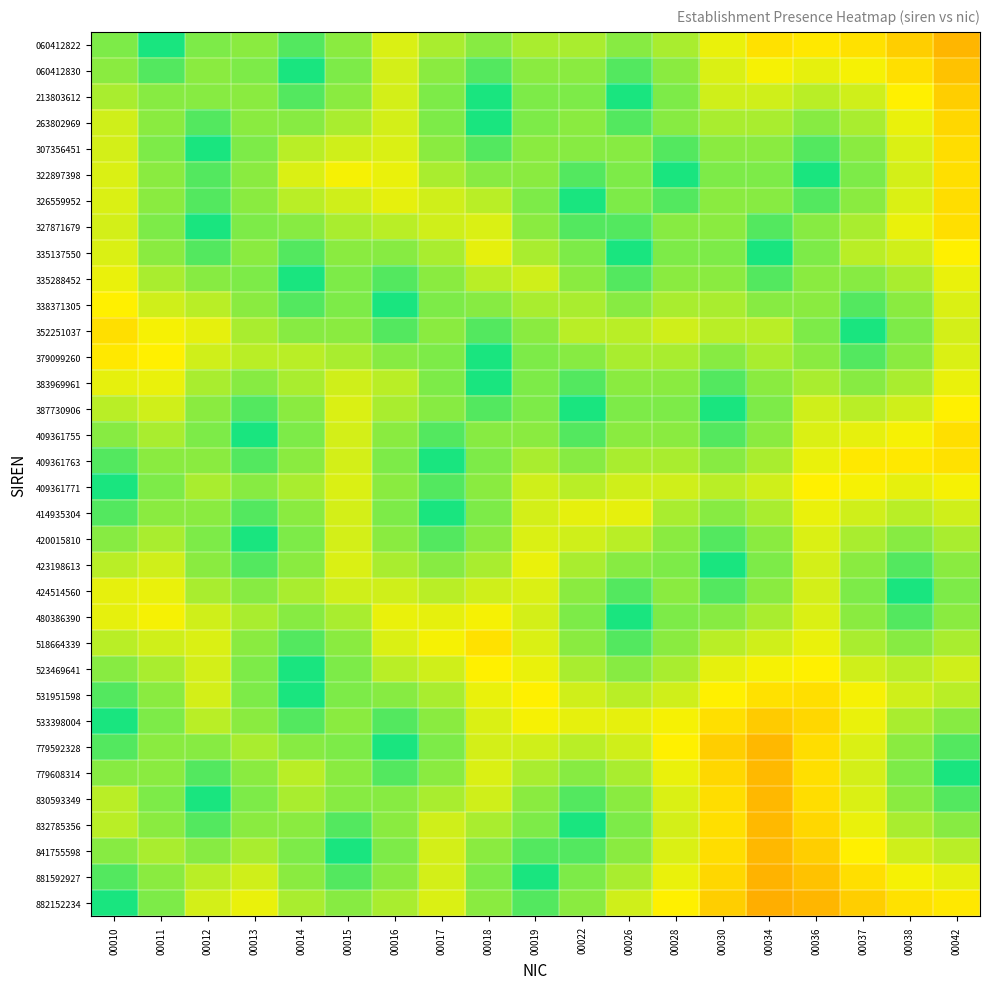

Reading right to left, extract all data points from this chart.

060412822: 00042=0.5	00038=0.6	00037=0.6	00036=0.6	00034=0.6	00030=0.7	00028=0.8	00026=0.8	00022=0.8	00019=0.8	00018=0.8	00017=0.8	00016=0.7	00015=0.8	00014=0.9	00013=0.8	00012=0.9	00011=1.0	00010=0.9
060412830: 00042=0.6	00038=0.6	00037=0.7	00036=0.7	00034=0.7	00030=0.7	00028=0.8	00026=0.9	00022=0.8	00019=0.8	00018=0.9	00017=0.8	00016=0.7	00015=0.9	00014=1.0	00013=0.9	00012=0.8	00011=0.9	00010=0.8
213803612: 00042=0.6	00038=0.7	00037=0.7	00036=0.8	00034=0.7	00030=0.7	00028=0.9	00026=1.0	00022=0.9	00019=0.9	00018=1.0	00017=0.9	00016=0.7	00015=0.8	00014=0.9	00013=0.8	00012=0.8	00011=0.8	00010=0.8
263802969: 00042=0.6	00038=0.7	00037=0.8	00036=0.8	00034=0.8	00030=0.8	00028=0.8	00026=0.9	00022=0.8	00019=0.9	00018=1.0	00017=0.9	00016=0.7	00015=0.8	00014=0.8	00013=0.8	00012=0.9	00011=0.8	00010=0.7
307356451: 00042=0.6	00038=0.7	00037=0.8	00036=0.9	00034=0.8	00030=0.8	00028=0.9	00026=0.8	00022=0.8	00019=0.8	00018=0.9	00017=0.8	00016=0.7	00015=0.7	00014=0.8	00013=0.9	00012=1.0	00011=0.9	00010=0.7
322897398: 00042=0.6	00038=0.7	00037=0.9	00036=1.0	00034=0.9	00030=0.9	00028=1.0	00026=0.9	00022=0.9	00019=0.8	00018=0.8	00017=0.8	00016=0.7	00015=0.7	00014=0.7	00013=0.8	00012=0.9	00011=0.8	00010=0.7
326559952: 00042=0.6	00038=0.7	00037=0.8	00036=0.9	00034=0.8	00030=0.8	00028=0.9	00026=0.9	00022=1.0	00019=0.9	00018=0.8	00017=0.7	00016=0.7	00015=0.7	00014=0.8	00013=0.8	00012=0.9	00011=0.8	00010=0.7
327871679: 00042=0.6	00038=0.7	00037=0.8	00036=0.8	00034=0.9	00030=0.8	00028=0.8	00026=0.9	00022=0.9	00019=0.8	00018=0.7	00017=0.7	00016=0.8	00015=0.8	00014=0.8	00013=0.9	00012=1.0	00011=0.9	00010=0.7
335137550: 00042=0.7	00038=0.7	00037=0.8	00036=0.9	00034=1.0	00030=0.9	00028=0.9	00026=1.0	00022=0.9	00019=0.8	00018=0.7	00017=0.8	00016=0.8	00015=0.8	00014=0.9	00013=0.8	00012=0.9	00011=0.8	00010=0.7
335288452: 00042=0.7	00038=0.8	00037=0.8	00036=0.8	00034=0.9	00030=0.8	00028=0.8	00026=0.9	00022=0.8	00019=0.7	00018=0.8	00017=0.8	00016=0.9	00015=0.9	00014=1.0	00013=0.9	00012=0.8	00011=0.8	00010=0.7
338371305: 00042=0.7	00038=0.8	00037=0.9	00036=0.8	00034=0.8	00030=0.8	00028=0.8	00026=0.8	00022=0.8	00019=0.8	00018=0.8	00017=0.9	00016=1.0	00015=0.9	00014=0.9	00013=0.8	00012=0.8	00011=0.7	00010=0.7
352251037: 00042=0.7	00038=0.9	00037=1.0	00036=0.9	00034=0.8	00030=0.8	00028=0.7	00026=0.8	00022=0.8	00019=0.8	00018=0.9	00017=0.8	00016=0.9	00015=0.8	00014=0.8	00013=0.8	00012=0.7	00011=0.7	00010=0.6
379099260: 00042=0.7	00038=0.8	00037=0.9	00036=0.8	00034=0.8	00030=0.8	00028=0.8	00026=0.8	00022=0.8	00019=0.9	00018=1.0	00017=0.9	00016=0.8	00015=0.8	00014=0.8	00013=0.8	00012=0.7	00011=0.7	00010=0.6
383969961: 00042=0.7	00038=0.8	00037=0.8	00036=0.8	00034=0.8	00030=0.9	00028=0.8	00026=0.8	00022=0.9	00019=0.9	00018=1.0	00017=0.9	00016=0.8	00015=0.7	00014=0.8	00013=0.8	00012=0.8	00011=0.7	00010=0.7
387730906: 00042=0.7	00038=0.7	00037=0.8	00036=0.7	00034=0.9	00030=1.0	00028=0.9	00026=0.9	00022=1.0	00019=0.9	00018=0.9	00017=0.8	00016=0.8	00015=0.7	00014=0.8	00013=0.9	00012=0.8	00011=0.7	00010=0.8
409361755: 00042=0.6	00038=0.7	00037=0.7	00036=0.7	00034=0.8	00030=0.9	00028=0.8	00026=0.8	00022=0.9	00019=0.8	00018=0.8	00017=0.9	00016=0.8	00015=0.7	00014=0.9	00013=1.0	00012=0.9	00011=0.8	00010=0.8
409361763: 00042=0.6	00038=0.6	00037=0.6	00036=0.7	00034=0.8	00030=0.8	00028=0.8	00026=0.8	00022=0.8	00019=0.8	00018=0.9	00017=1.0	00016=0.9	00015=0.7	00014=0.8	00013=0.9	00012=0.8	00011=0.8	00010=0.9
409361771: 00042=0.7	00038=0.7	00037=0.7	00036=0.7	00034=0.7	00030=0.8	00028=0.7	00026=0.7	00022=0.8	00019=0.7	00018=0.8	00017=0.9	00016=0.8	00015=0.7	00014=0.8	00013=0.8	00012=0.8	00011=0.9	00010=1.0
414935304: 00042=0.7	00038=0.8	00037=0.7	00036=0.7	00034=0.8	00030=0.8	00028=0.8	00026=0.7	00022=0.7	00019=0.7	00018=0.9	00017=1.0	00016=0.9	00015=0.7	00014=0.8	00013=0.9	00012=0.8	00011=0.8	00010=0.9
420015810: 00042=0.8	00038=0.8	00037=0.8	00036=0.7	00034=0.8	00030=0.9	00028=0.8	00026=0.8	00022=0.7	00019=0.7	00018=0.8	00017=0.9	00016=0.8	00015=0.7	00014=0.9	00013=1.0	00012=0.9	00011=0.8	00010=0.8
423198613: 00042=0.8	00038=0.9	00037=0.8	00036=0.7	00034=0.9	00030=1.0	00028=0.9	00026=0.8	00022=0.8	00019=0.7	00018=0.8	00017=0.8	00016=0.8	00015=0.7	00014=0.8	00013=0.9	00012=0.8	00011=0.7	00010=0.8
424514560: 00042=0.9	00038=1.0	00037=0.9	00036=0.7	00034=0.8	00030=0.9	00028=0.8	00026=0.9	00022=0.8	00019=0.7	00018=0.7	00017=0.8	00016=0.7	00015=0.7	00014=0.8	00013=0.8	00012=0.8	00011=0.7	00010=0.7
480386390: 00042=0.8	00038=0.9	00037=0.8	00036=0.7	00034=0.8	00030=0.8	00028=0.9	00026=1.0	00022=0.9	00019=0.7	00018=0.7	00017=0.7	00016=0.7	00015=0.8	00014=0.8	00013=0.8	00012=0.7	00011=0.7	00010=0.7
518664339: 00042=0.8	00038=0.8	00037=0.8	00036=0.7	00034=0.7	00030=0.8	00028=0.8	00026=0.9	00022=0.8	00019=0.7	00018=0.6	00017=0.7	00016=0.7	00015=0.8	00014=0.9	00013=0.8	00012=0.7	00011=0.7	00010=0.8
523469641: 00042=0.7	00038=0.8	00037=0.7	00036=0.7	00034=0.7	00030=0.7	00028=0.8	00026=0.8	00022=0.8	00019=0.7	00018=0.7	00017=0.7	00016=0.8	00015=0.9	00014=1.0	00013=0.9	00012=0.7	00011=0.8	00010=0.8
531951598: 00042=0.8	00038=0.7	00037=0.7	00036=0.6	00034=0.6	00030=0.7	00028=0.7	00026=0.8	00022=0.7	00019=0.7	00018=0.7	00017=0.8	00016=0.8	00015=0.9	00014=1.0	00013=0.9	00012=0.7	00011=0.8	00010=0.9
533398004: 00042=0.8	00038=0.8	00037=0.7	00036=0.6	00034=0.6	00030=0.6	00028=0.7	00026=0.7	00022=0.7	00019=0.7	00018=0.7	00017=0.8	00016=0.9	00015=0.8	00014=0.9	00013=0.8	00012=0.8	00011=0.9	00010=1.0
779592328: 00042=0.9	00038=0.8	00037=0.7	00036=0.6	00034=0.5	00030=0.6	00028=0.7	00026=0.7	00022=0.8	00019=0.7	00018=0.7	00017=0.9	00016=1.0	00015=0.9	00014=0.8	00013=0.8	00012=0.8	00011=0.8	00010=0.9
779608314: 00042=1.0	00038=0.9	00037=0.7	00036=0.6	00034=0.5	00030=0.6	00028=0.7	00026=0.8	00022=0.8	00019=0.8	00018=0.7	00017=0.8	00016=0.9	00015=0.8	00014=0.8	00013=0.8	00012=0.9	00011=0.8	00010=0.8
830593349: 00042=0.9	00038=0.8	00037=0.7	00036=0.6	00034=0.5	00030=0.6	00028=0.7	00026=0.8	00022=0.9	00019=0.8	00018=0.7	00017=0.8	00016=0.8	00015=0.8	00014=0.8	00013=0.9	00012=1.0	00011=0.9	00010=0.8
832785356: 00042=0.8	00038=0.8	00037=0.7	00036=0.6	00034=0.5	00030=0.6	00028=0.7	00026=0.9	00022=1.0	00019=0.9	00018=0.8	00017=0.7	00016=0.8	00015=0.9	00014=0.8	00013=0.8	00012=0.9	00011=0.8	00010=0.8
841755598: 00042=0.8	00038=0.7	00037=0.7	00036=0.6	00034=0.5	00030=0.6	00028=0.7	00026=0.8	00022=0.9	00019=0.9	00018=0.8	00017=0.7	00016=0.9	00015=1.0	00014=0.9	00013=0.8	00012=0.8	00011=0.8	00010=0.8
881592927: 00042=0.7	00038=0.7	00037=0.6	00036=0.6	00034=0.5	00030=0.6	00028=0.7	00026=0.8	00022=0.9	00019=1.0	00018=0.9	00017=0.7	00016=0.8	00015=0.9	00014=0.8	00013=0.7	00012=0.8	00011=0.8	00010=0.9
882152234: 00042=0.6	00038=0.6	00037=0.6	00036=0.5	00034=0.5	00030=0.6	00028=0.7	00026=0.7	00022=0.8	00019=0.9	00018=0.8	00017=0.7	00016=0.8	00015=0.8	00014=0.8	00013=0.7	00012=0.7	00011=0.9	00010=1.0